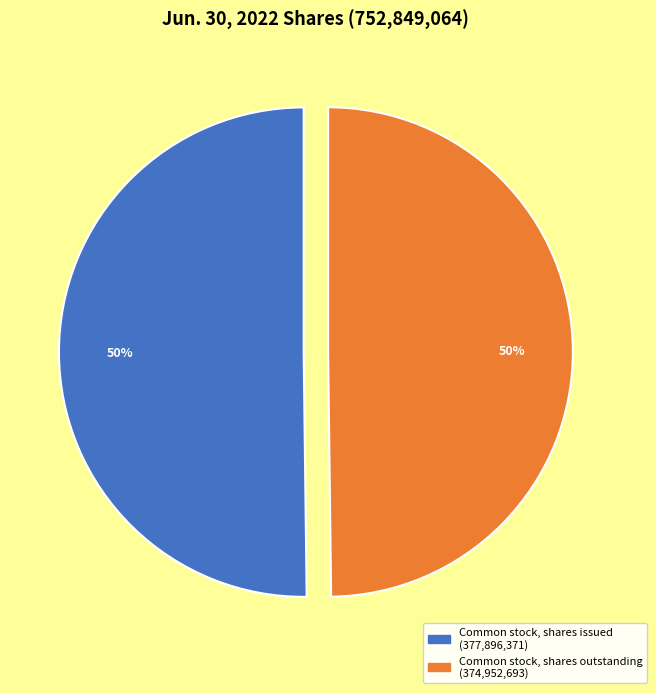

Count the number of slices in the pie.

2